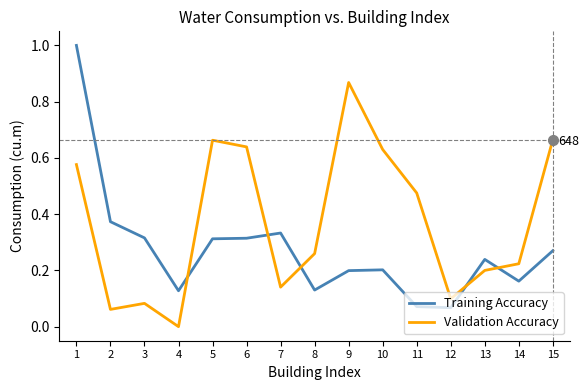

How many intersections are there between Training Accuracy and Validation Accuracy?

5